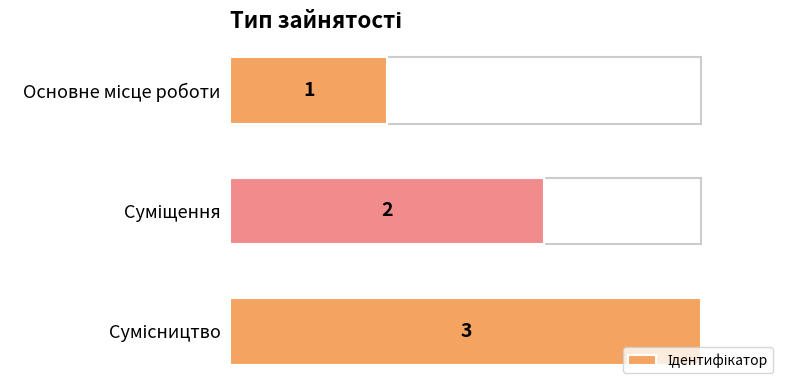

Count the values in the range 1 to 3.

3